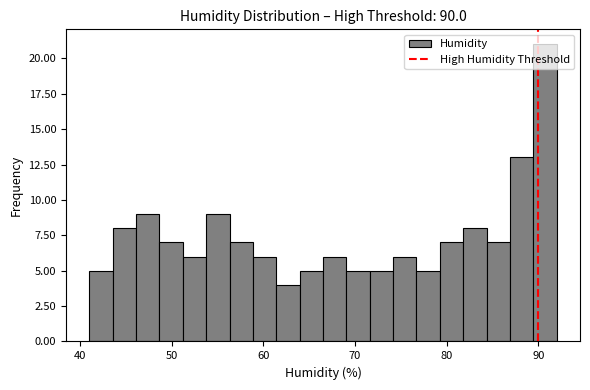

Around what value on the x-axis is the tallest bar? Give the approximate position of its centre, as read against the axis.

91